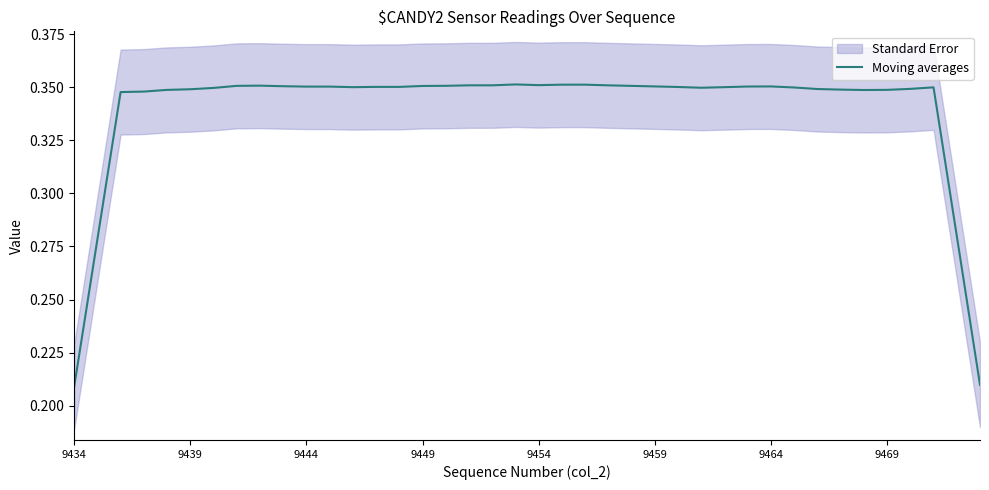

What is the value of the 39th point from the left?

0.3